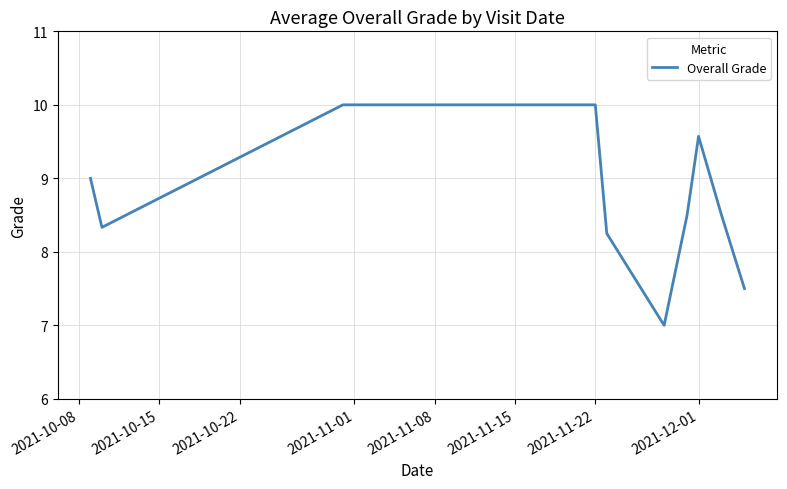

What is the greatest value displayed?

10.0